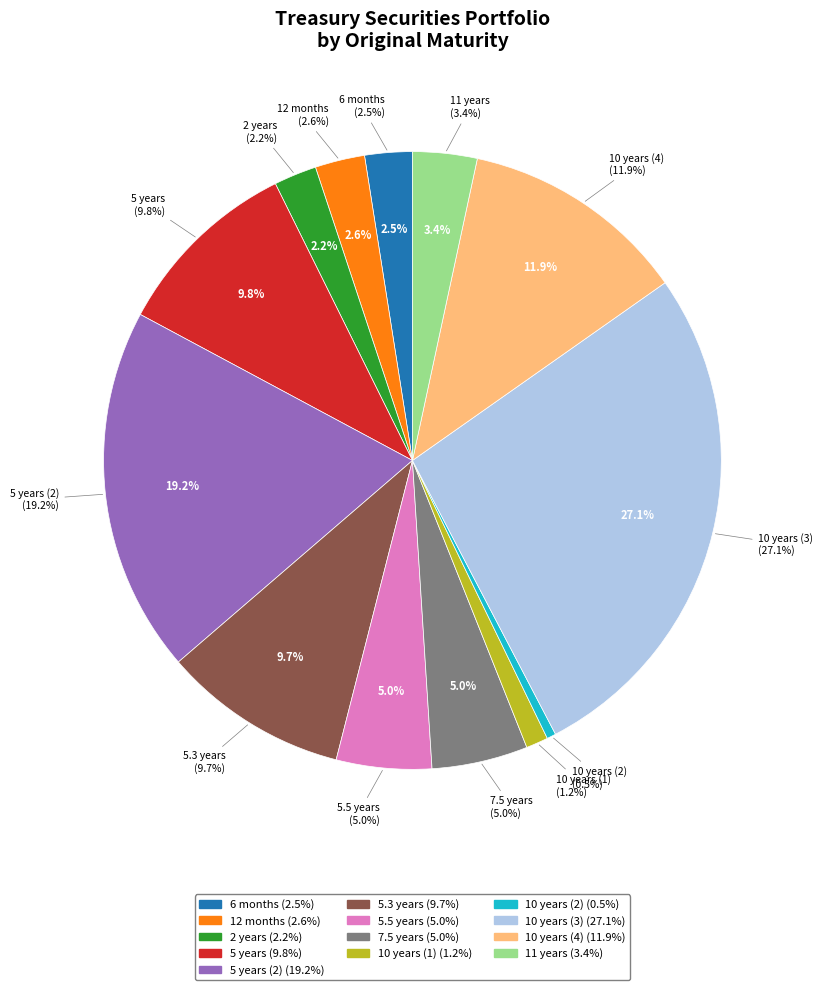

What percentage is NOT represented by 10 years (1)?

98.8%